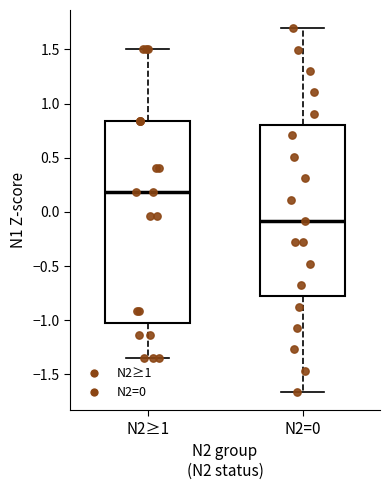

Reading left to right, read every box against the y-axis: the position of its median line, the range the box covers, and the ends of its whiskers. The values are not printed on the chart, so give them approximately, as read against the axis.

N2≥1: median 0.20, box -1.00 to 0.85, whiskers -1.35 to 1.50
N2=0: median -0.10, box -0.75 to 0.80, whiskers -1.65 to 1.70